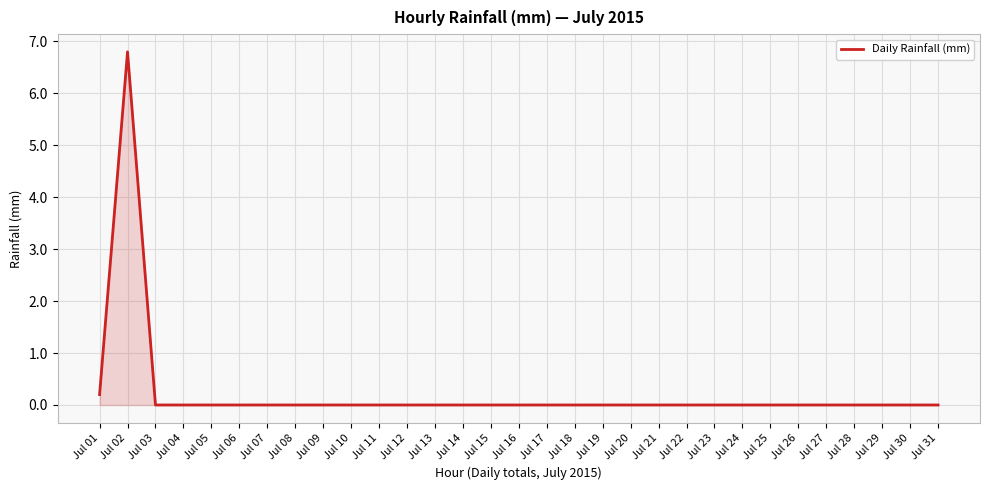

What is the average value?

0.2